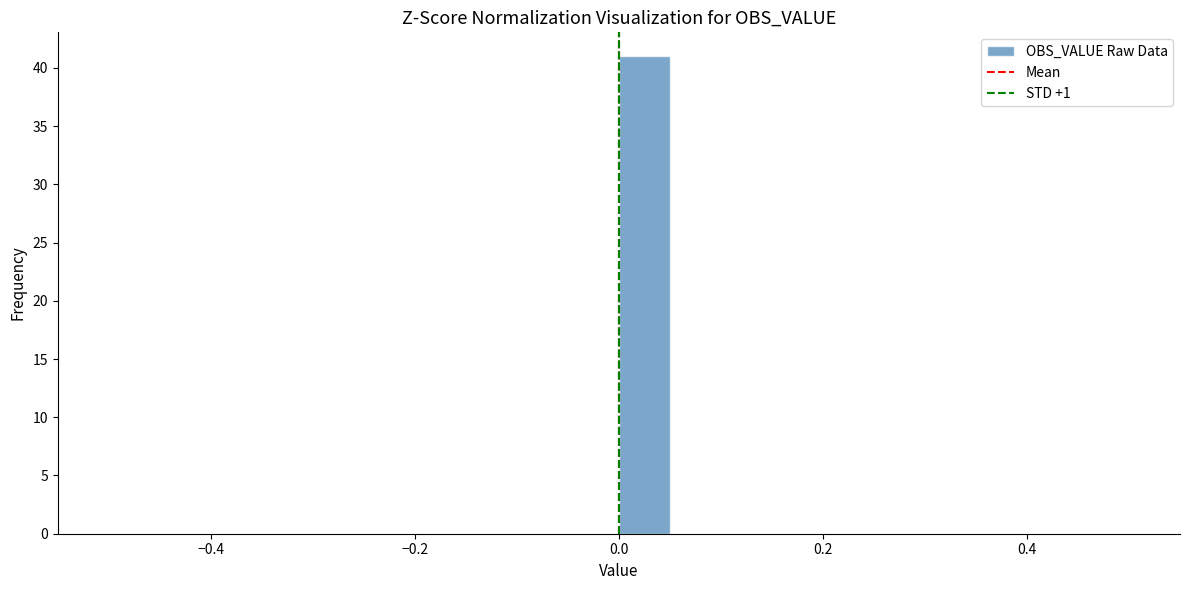

Around what value on the x-axis is the tallest bar? Give the approximate position of its centre, as read against the axis.

0.02